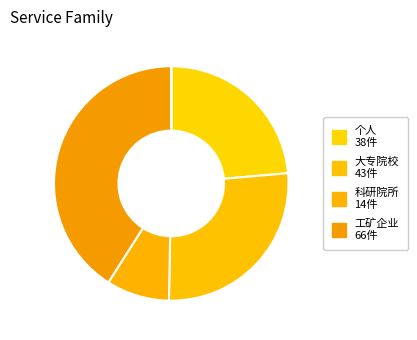

To the nearest percent, what is the average slice percentage?

20%